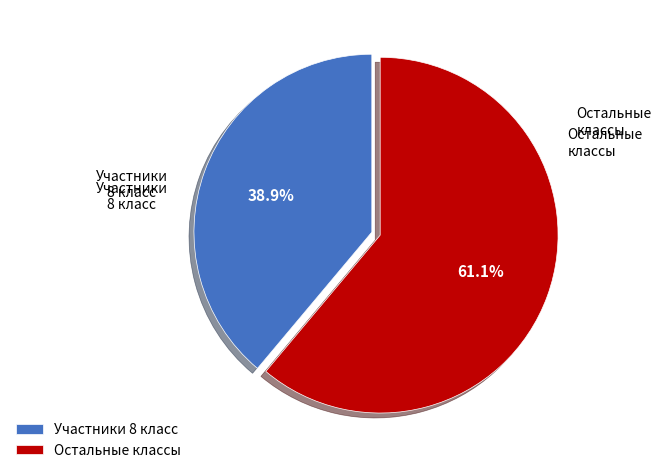

Which slice is the largest?

Остальные классы